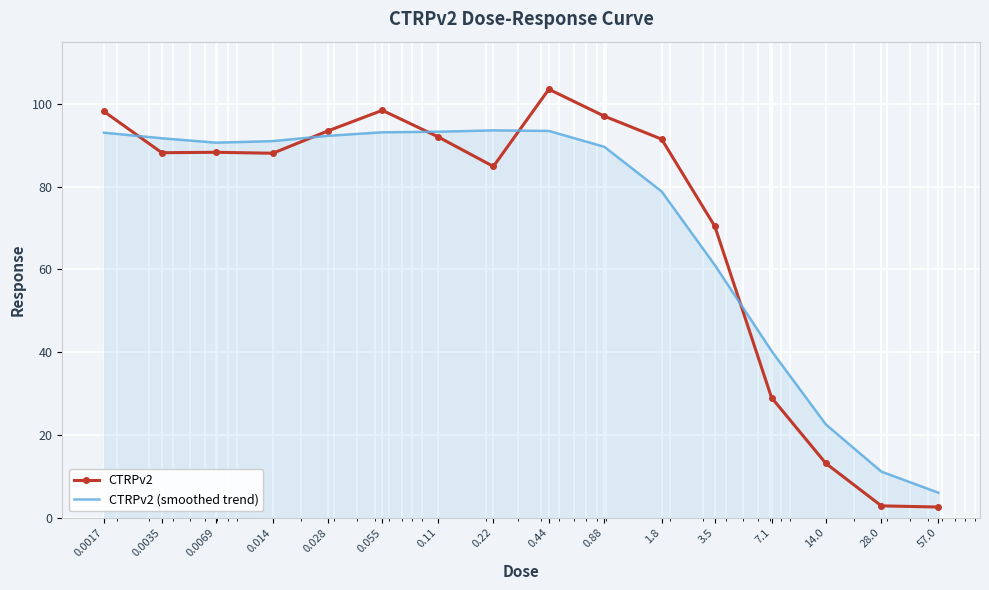

List the series in order of their peak value, highest first.

CTRPv2, CTRPv2 (smoothed trend)